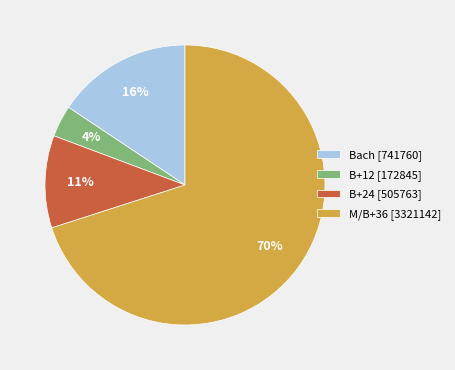

Is there any slice that represents more than half of the pie?

Yes